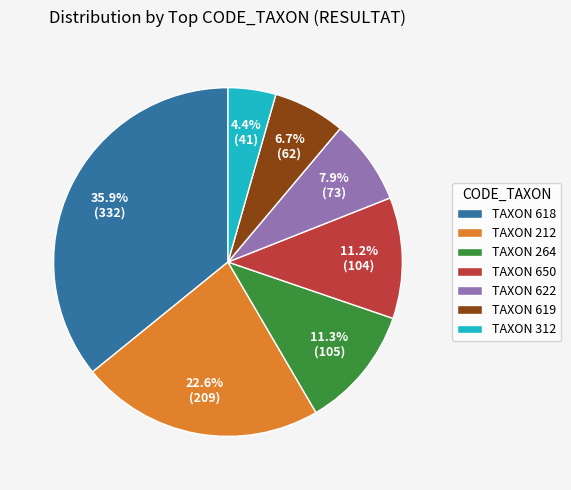

Between TAXON 212 and TAXON 618, which is larger?

TAXON 618